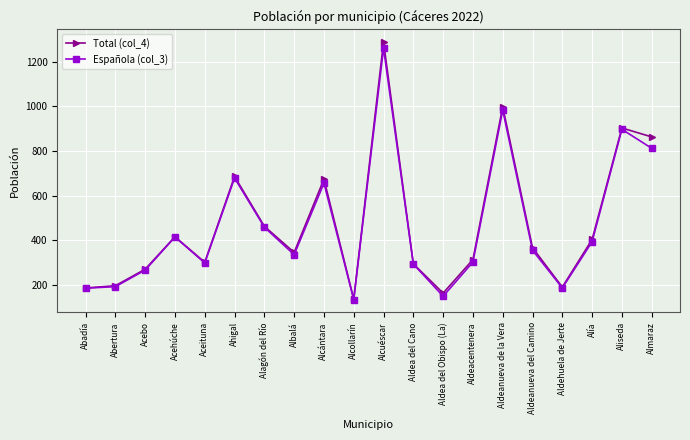

The value of Española (col_3) at Aceituna is 80. True or false?

False